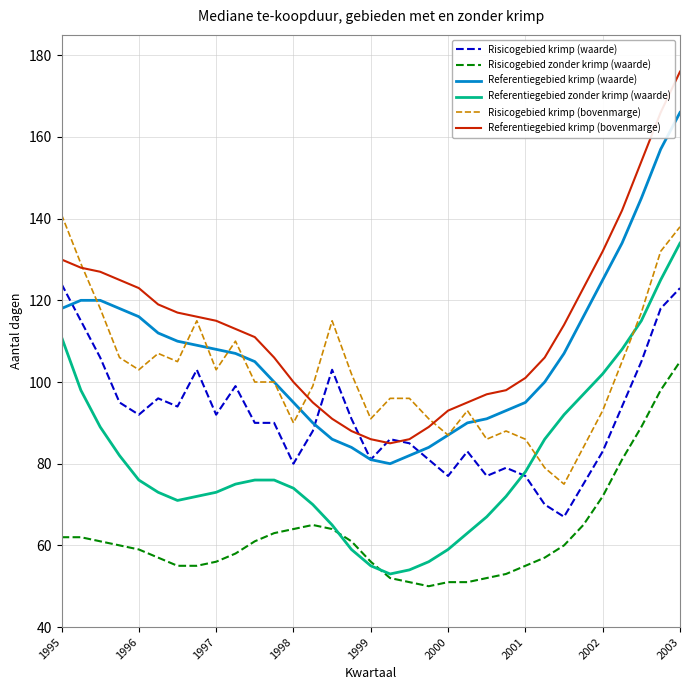

Which series has the largest total across all categories?

Referentiegebied krimp (bovenmarge)